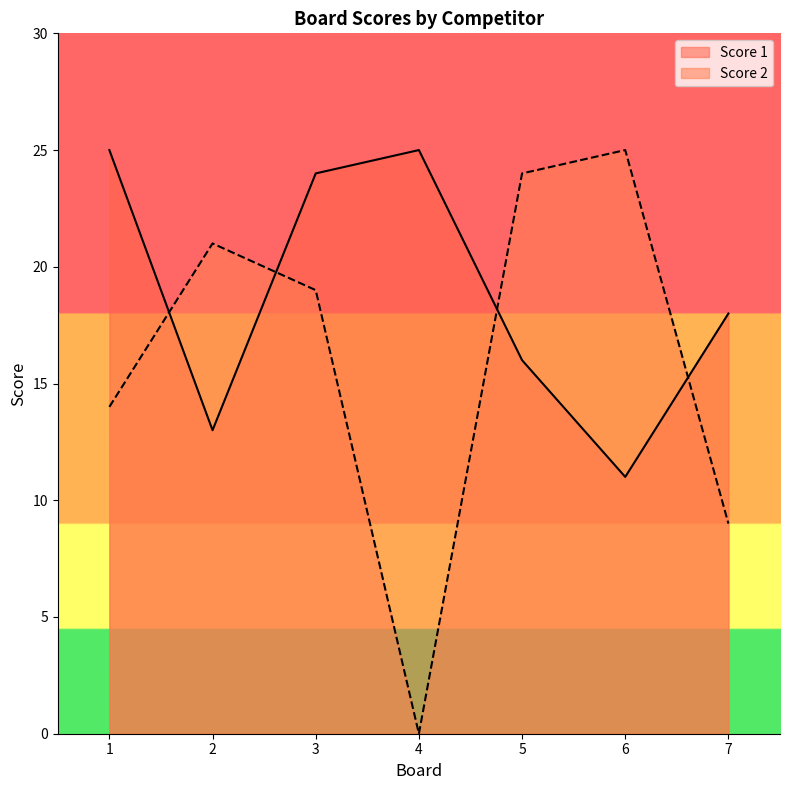

Between which two adjacent categories do Score 2 and Score 1 first intersect?

1 and 2